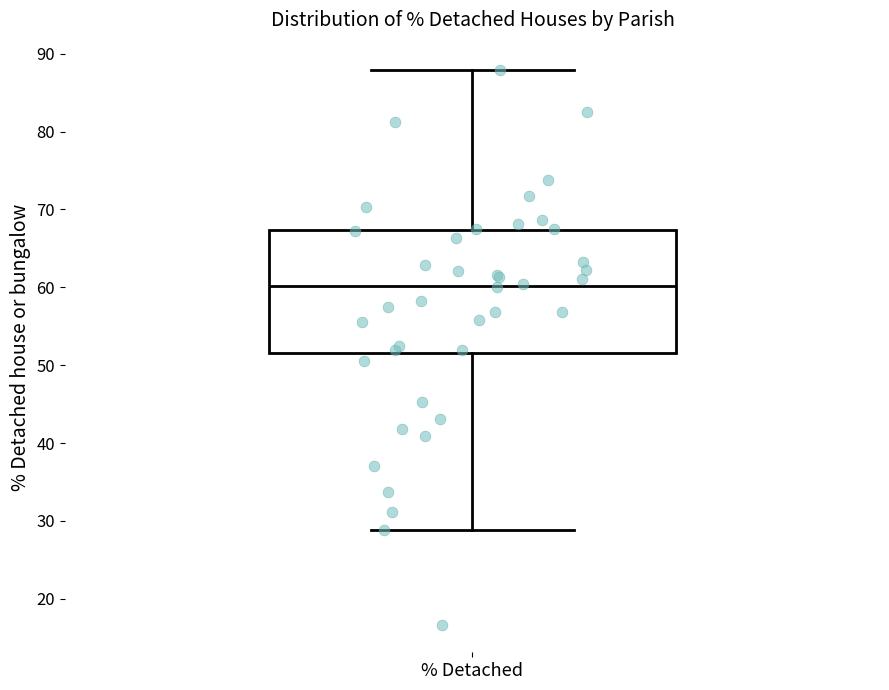

Where does the lower whisker of the box for % Detached end on the y-axis? The values are not printed on the chart, so give them approximately, as read against the axis.

29